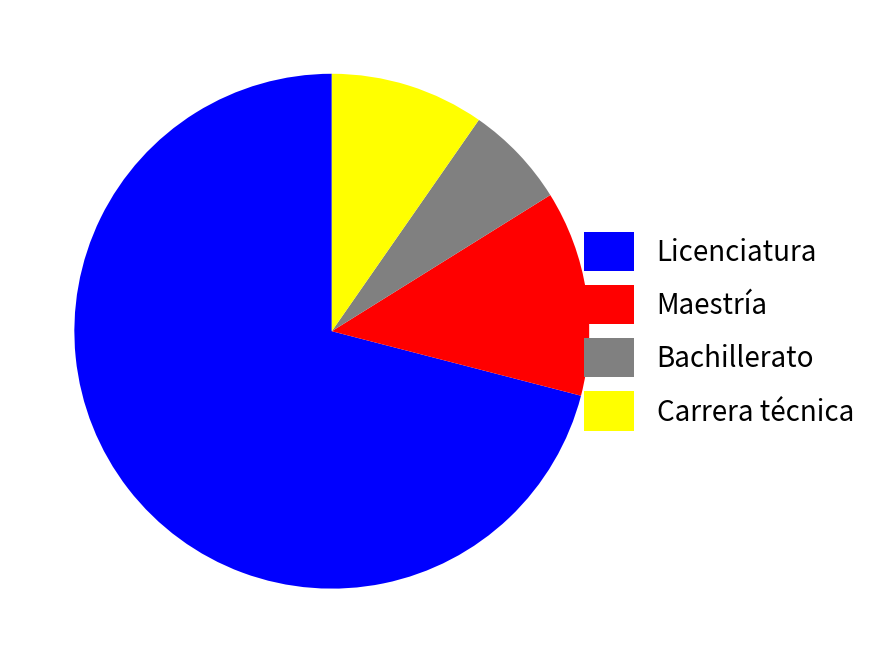

Is it true that Bachillerato is 6% of the pie?

True